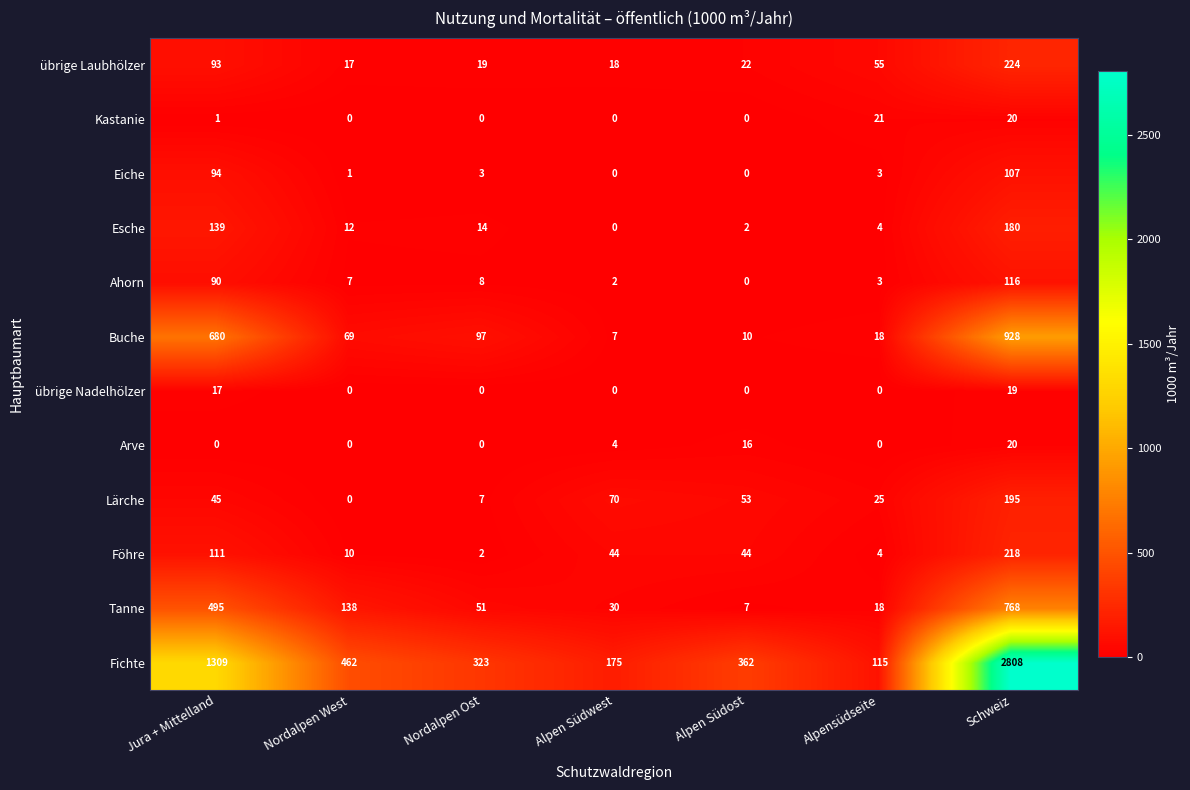

What is the maximum value shown in the chart?

2808